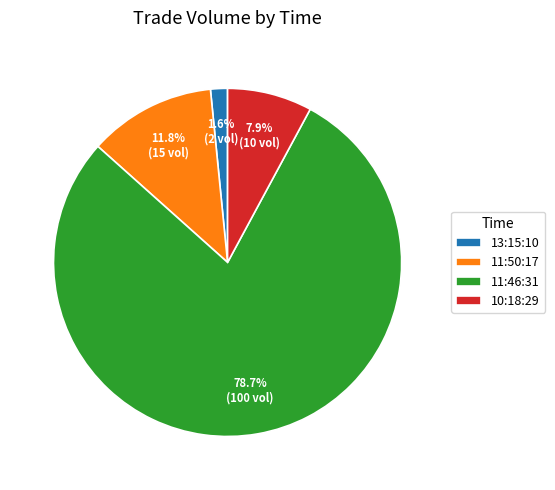

Does any single category account for the majority?

Yes